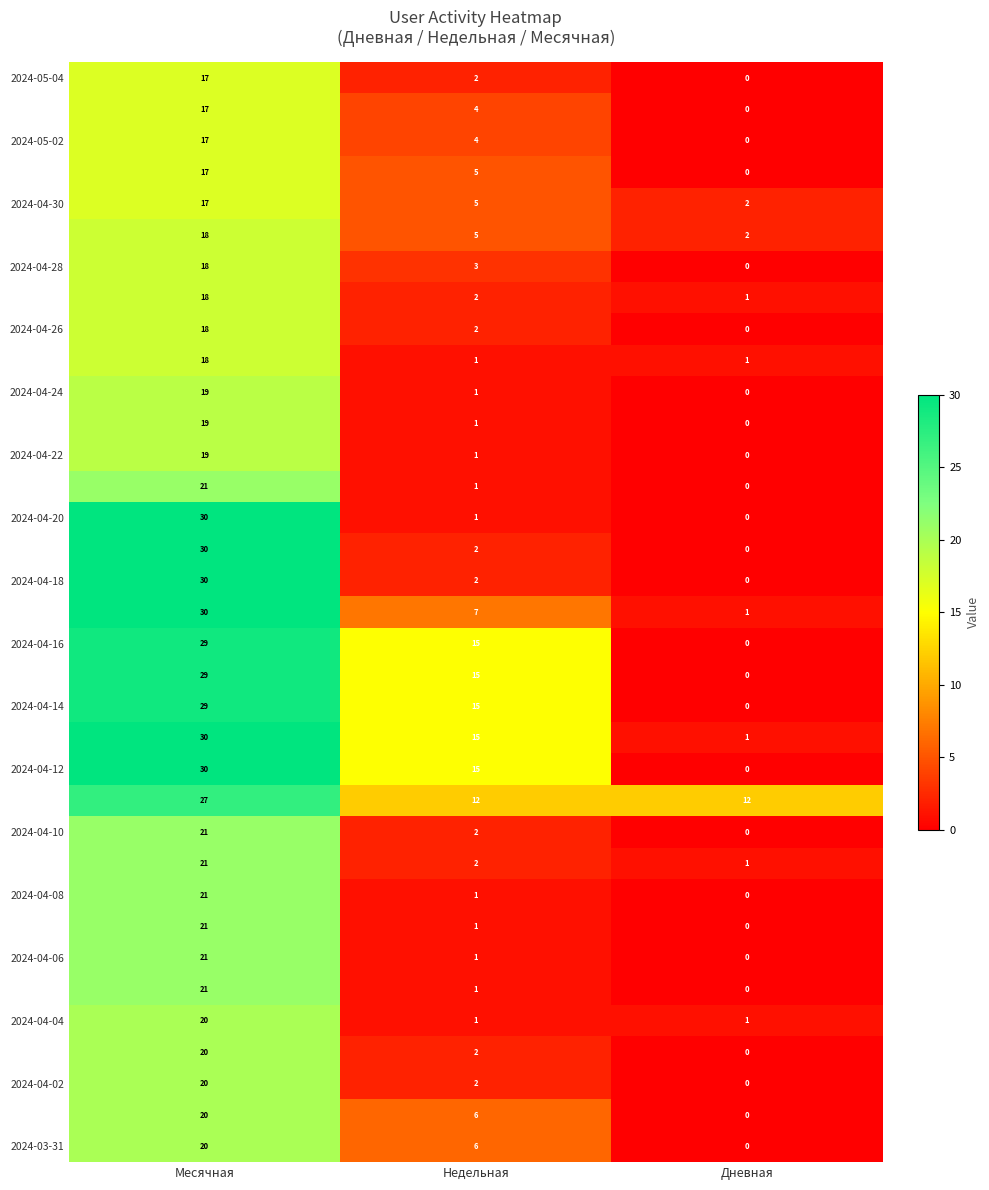

What is the spread (max minus min) of values at Недельная?

14